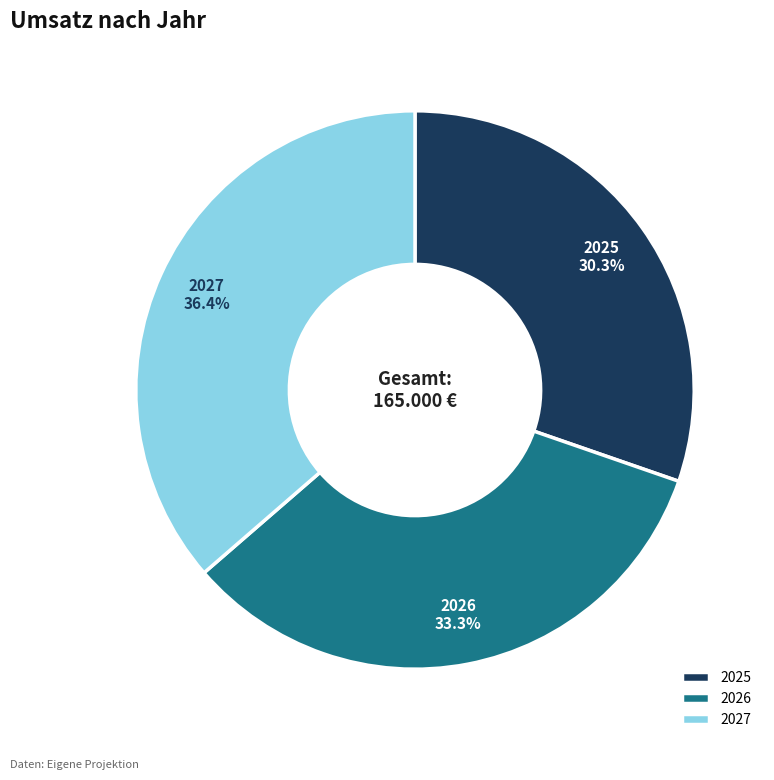

Does 2026 represent more than half of the total?

No